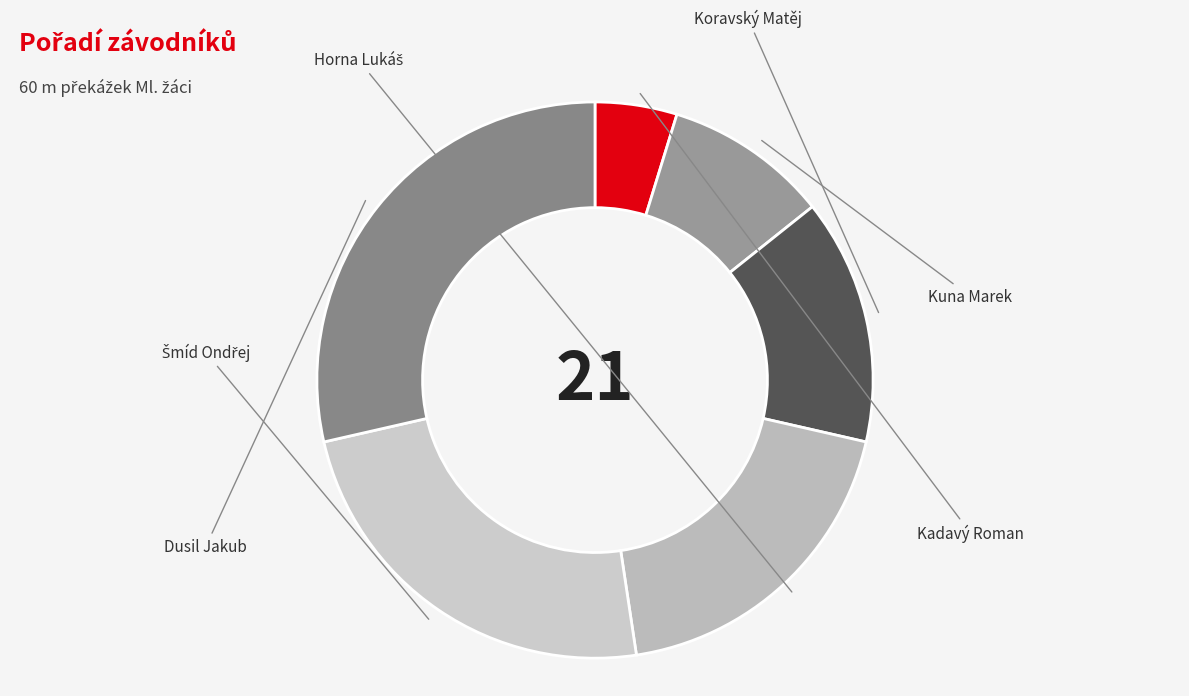

Combined, what portion of the pie is Kadavý Roman and Kuna Marek?

14.3%